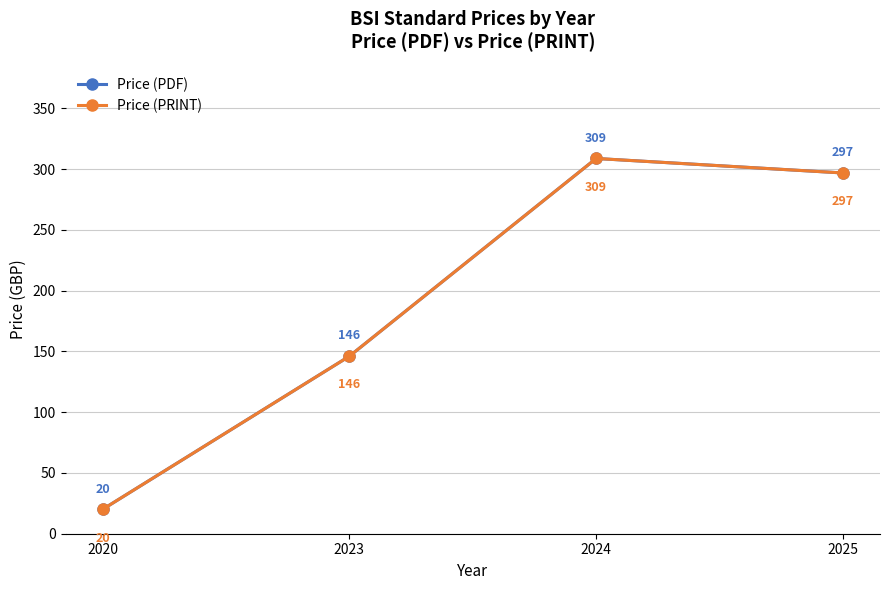

Does the chart have visible grid lines?

Yes